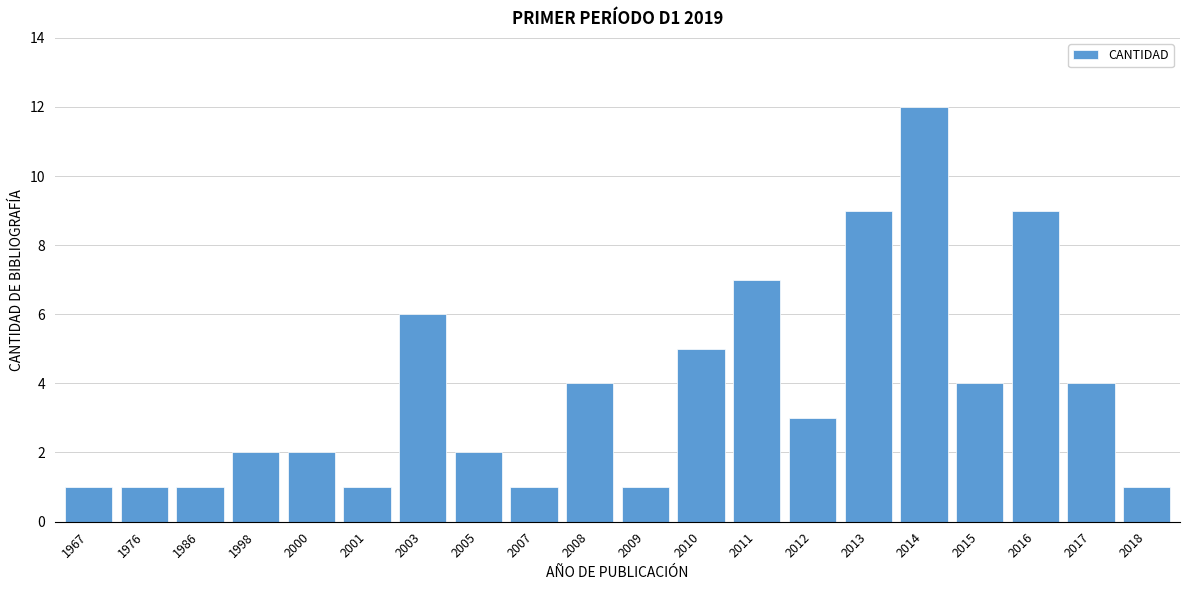

Reading left to right, list all the values displayed in this chart.

1	1	1	2	2	1	6	2	1	4	1	5	7	3	9	12	4	9	4	1